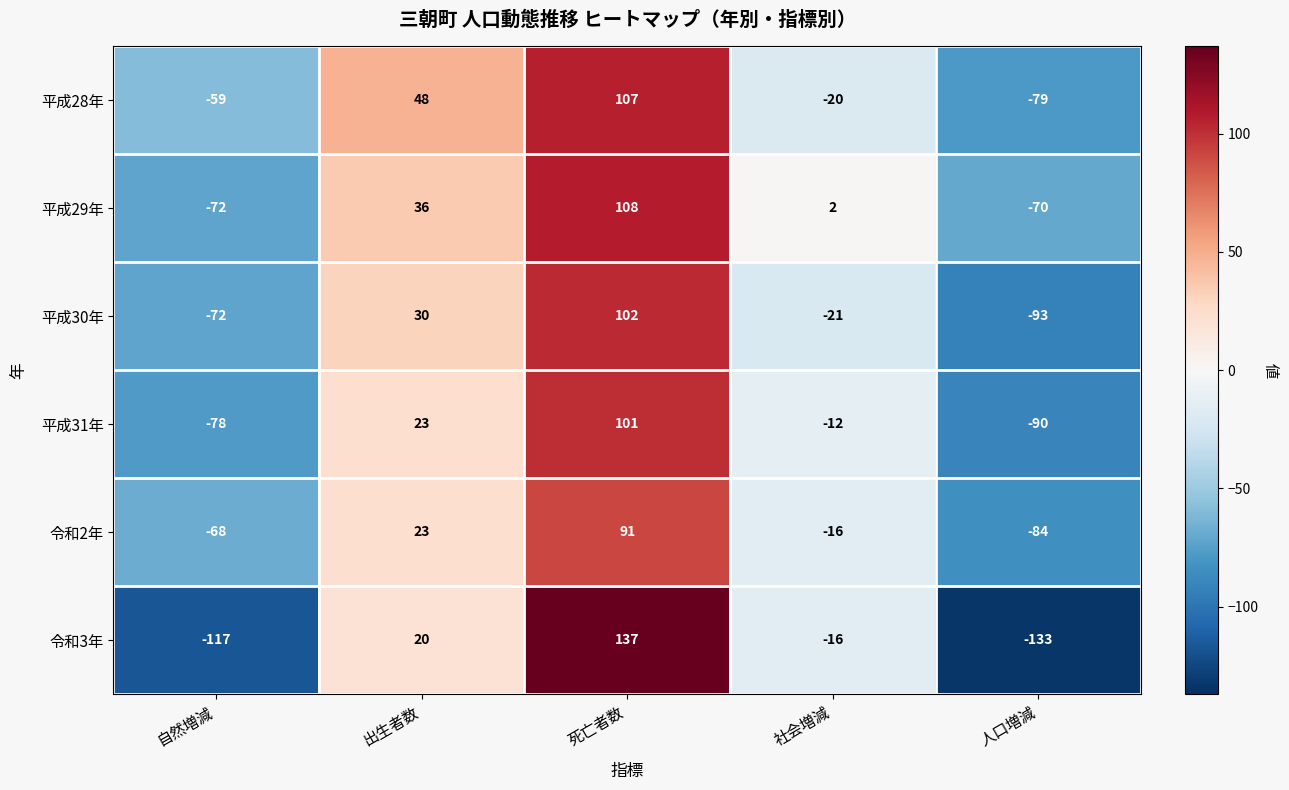

What is the total value across all series at 社会増減?

-83